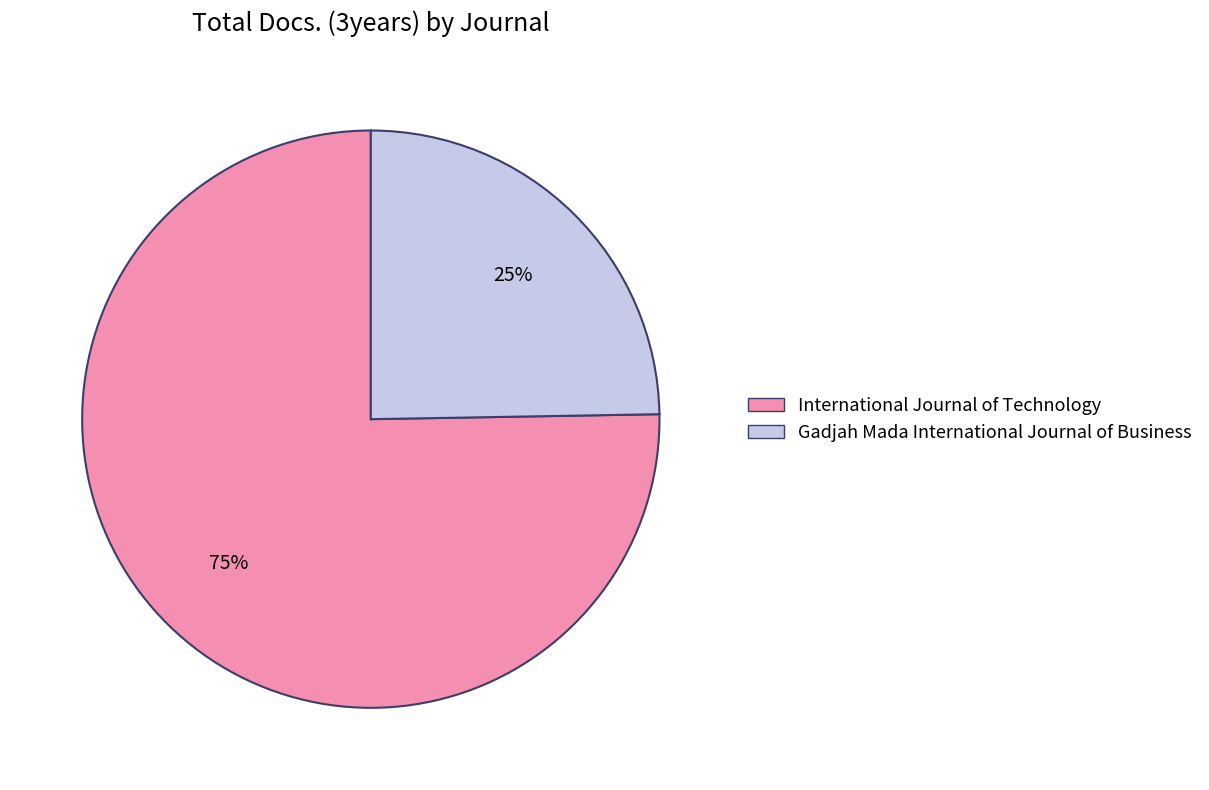

How many segments does this pie chart have?

2